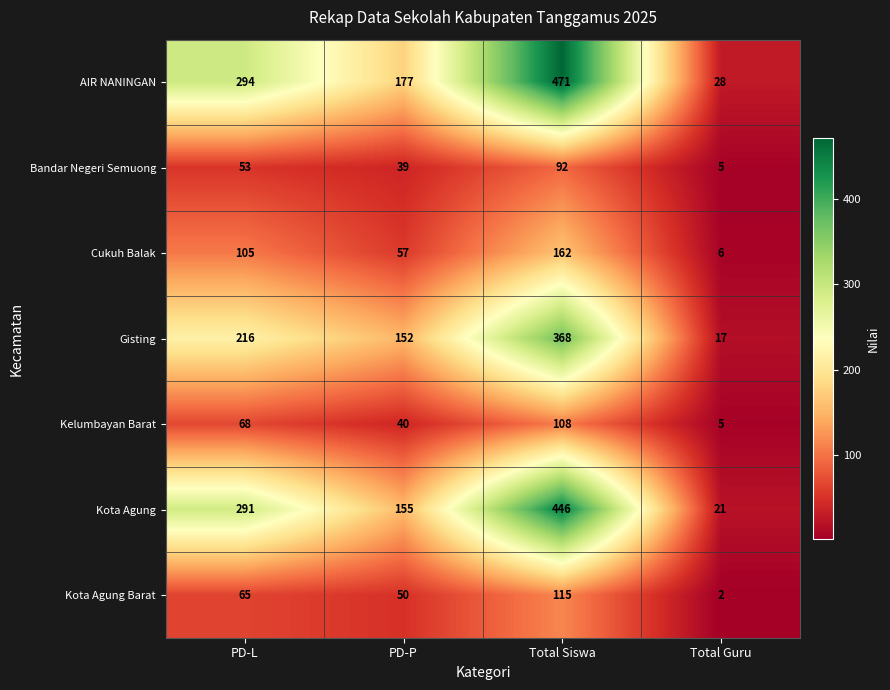

Rank the series at Total Siswa from highest to lowest value.

AIR NANINGAN, Kota Agung, Gisting, Cukuh Balak, Kota Agung Barat, Kelumbayan Barat, Bandar Negeri Semuong